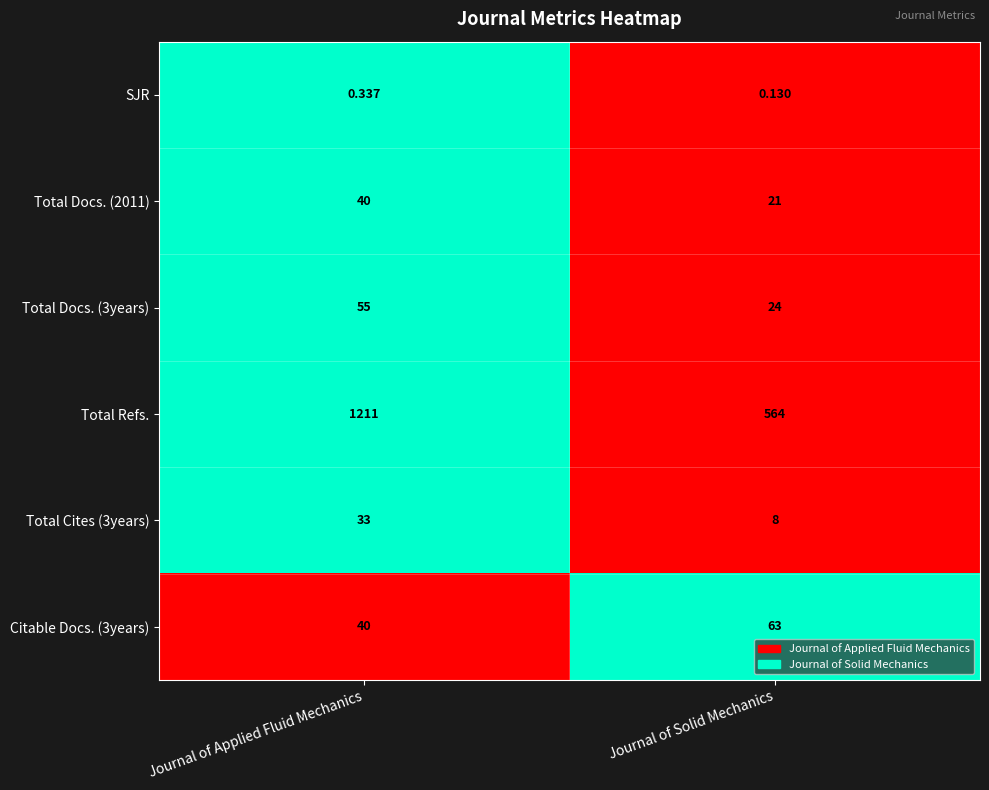

At how many categories does at least one series exceed 0?

2